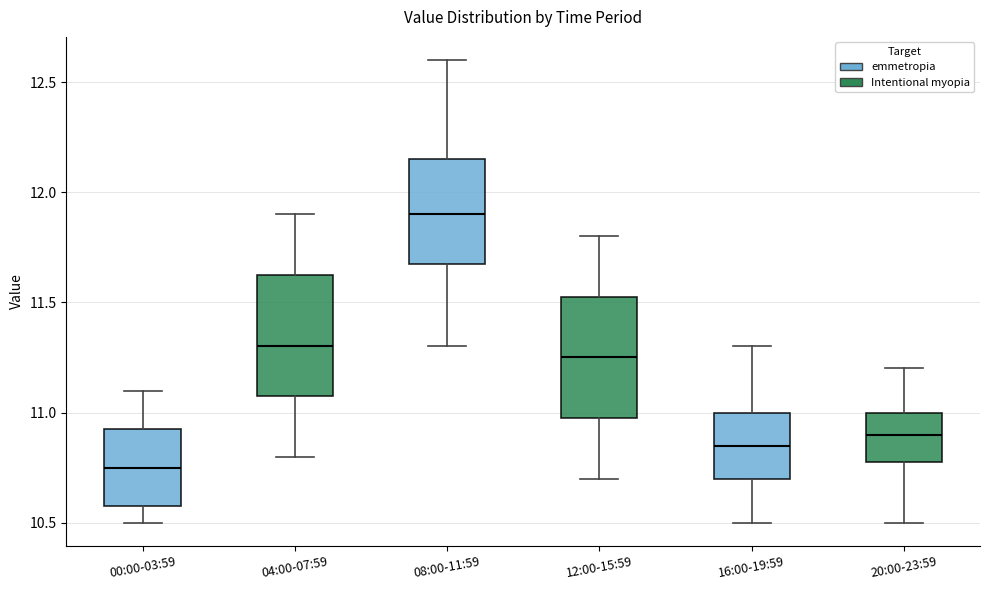

Reading left to right, read every box against the y-axis: the position of its median line, the range the box covers, and the ends of its whiskers. The values are not printed on the chart, so give them approximately, as read against the axis.

00:00-03:59: median 10.75, box 10.60 to 10.95, whiskers 10.50 to 11.10
04:00-07:59: median 11.30, box 11.10 to 11.65, whiskers 10.80 to 11.90
08:00-11:59: median 11.90, box 11.70 to 12.15, whiskers 11.30 to 12.60
12:00-15:59: median 11.25, box 11.00 to 11.55, whiskers 10.70 to 11.80
16:00-19:59: median 10.85, box 10.70 to 11.00, whiskers 10.50 to 11.30
20:00-23:59: median 10.90, box 10.80 to 11.00, whiskers 10.50 to 11.20